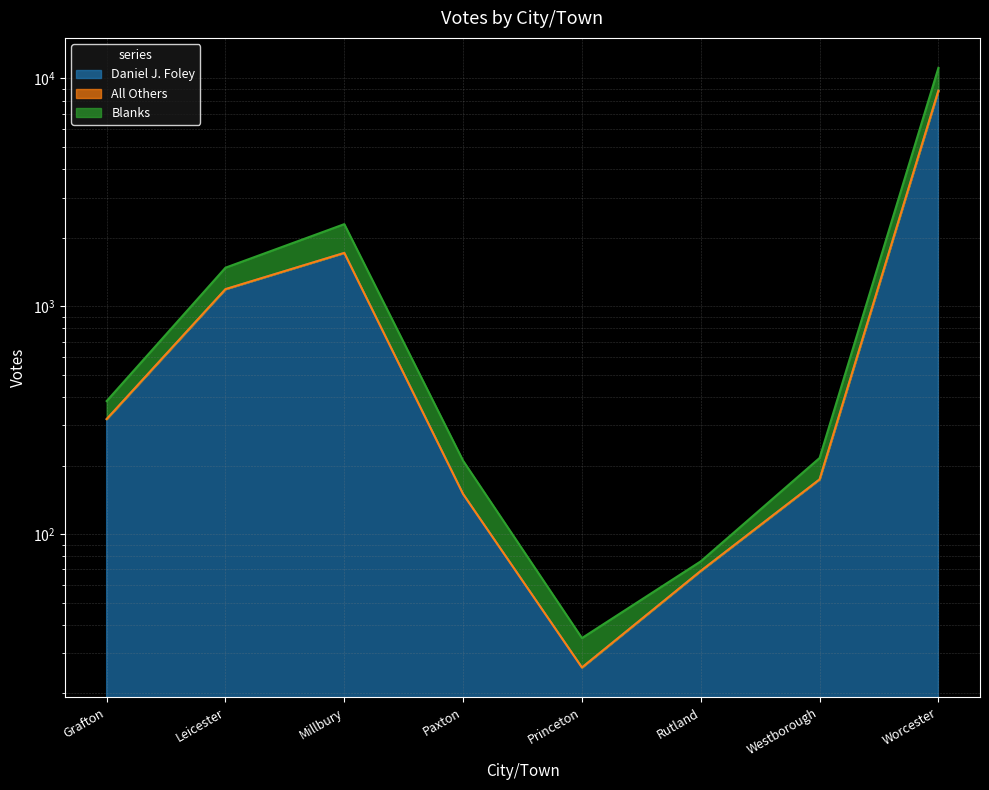

Where is the first local minimum for Daniel J. Foley?

Princeton